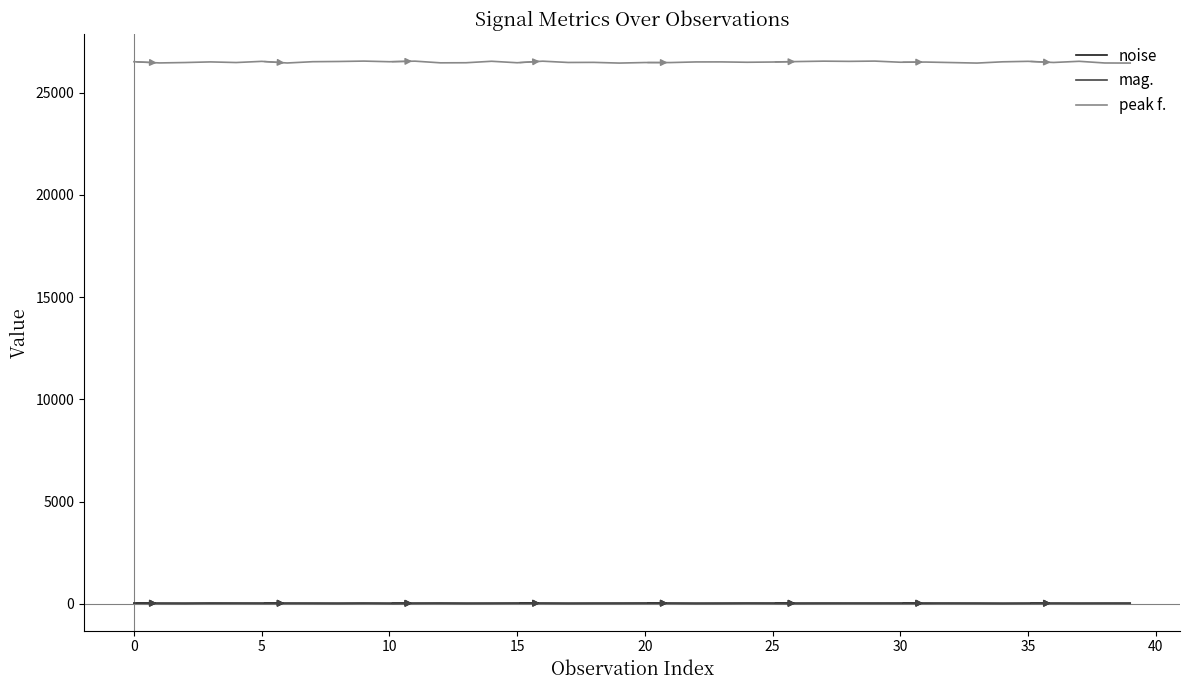

What is the maximum value for peak f.?

26547.4